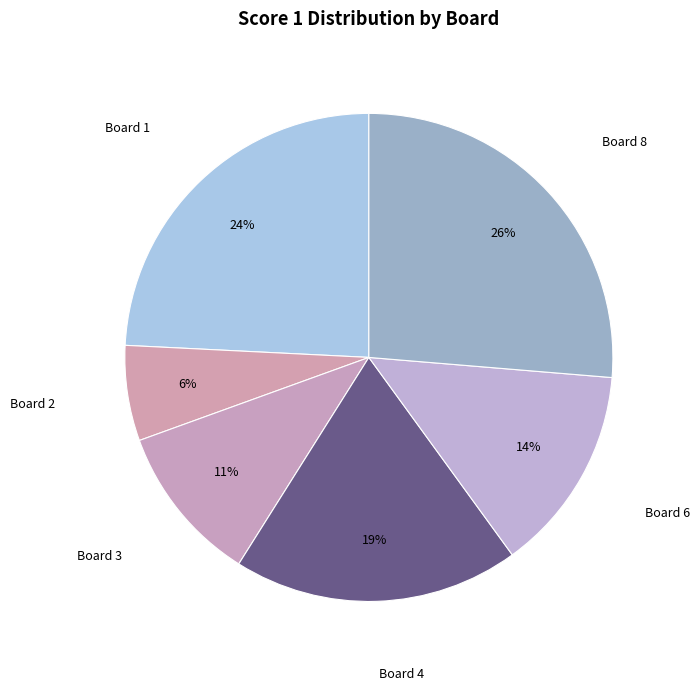

Which slice is the largest?

Board 8